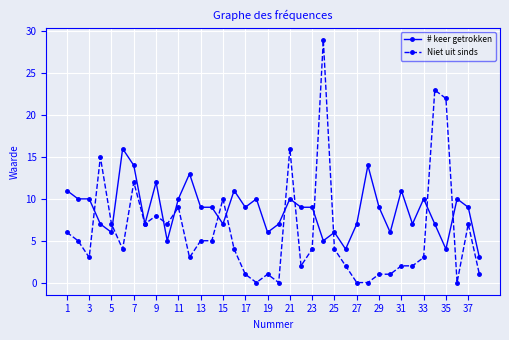

List the series in order of their overall mean, highest first.

# keer getrokken, Niet uit sinds